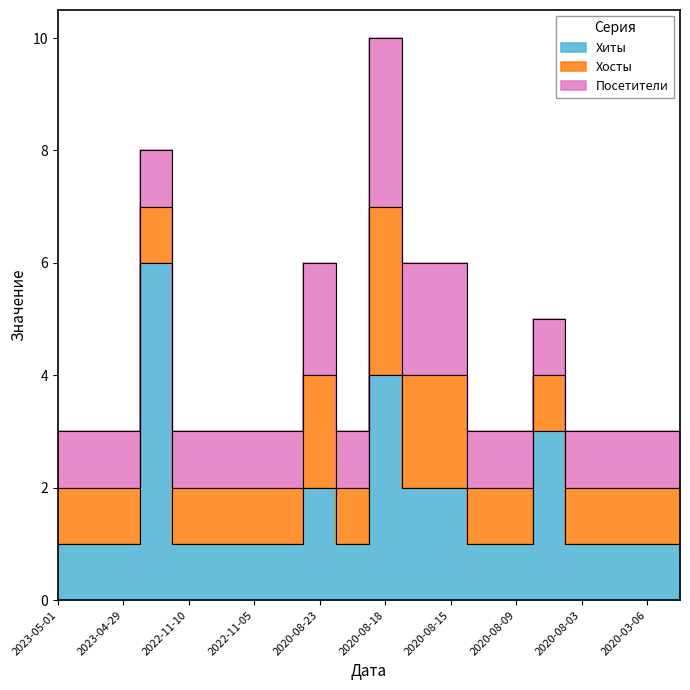

True or false: Хосты and Посетители intersect in this chart.

False